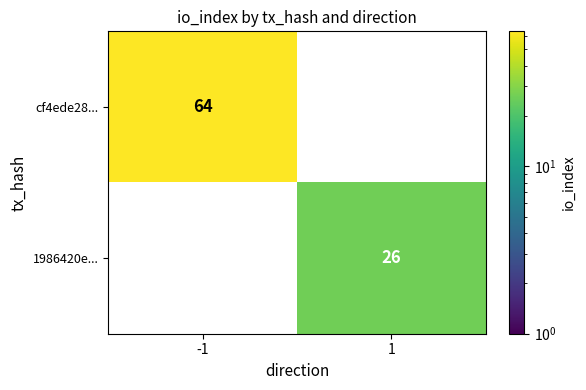

Is the value of 1986420e... at 1 greater than the value of cf4ede28... at -1?

No